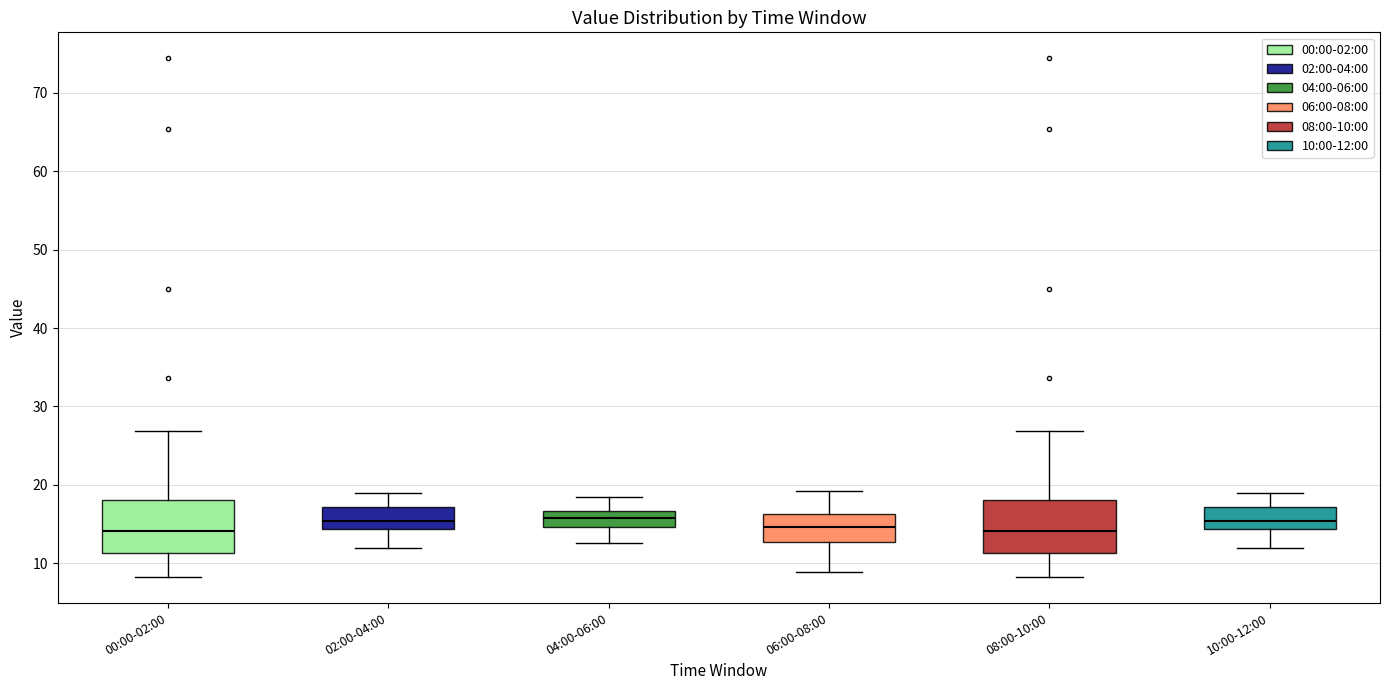

Where does the lower whisker of the box for 00:00-02:00 end on the y-axis? The values are not printed on the chart, so give them approximately, as read against the axis.

8